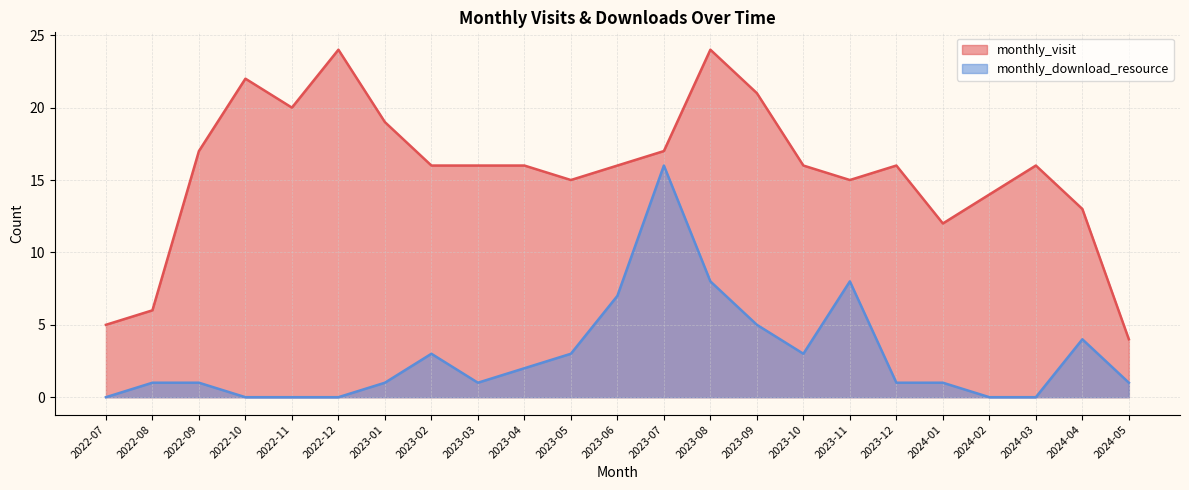

List the labels in order of monthly_download_resource value, smallest first.

2022-07, 2022-10, 2022-11, 2022-12, 2024-02, 2024-03, 2022-08, 2022-09, 2023-01, 2023-03, 2023-12, 2024-01, 2024-05, 2023-04, 2023-02, 2023-05, 2023-10, 2024-04, 2023-09, 2023-06, 2023-08, 2023-11, 2023-07